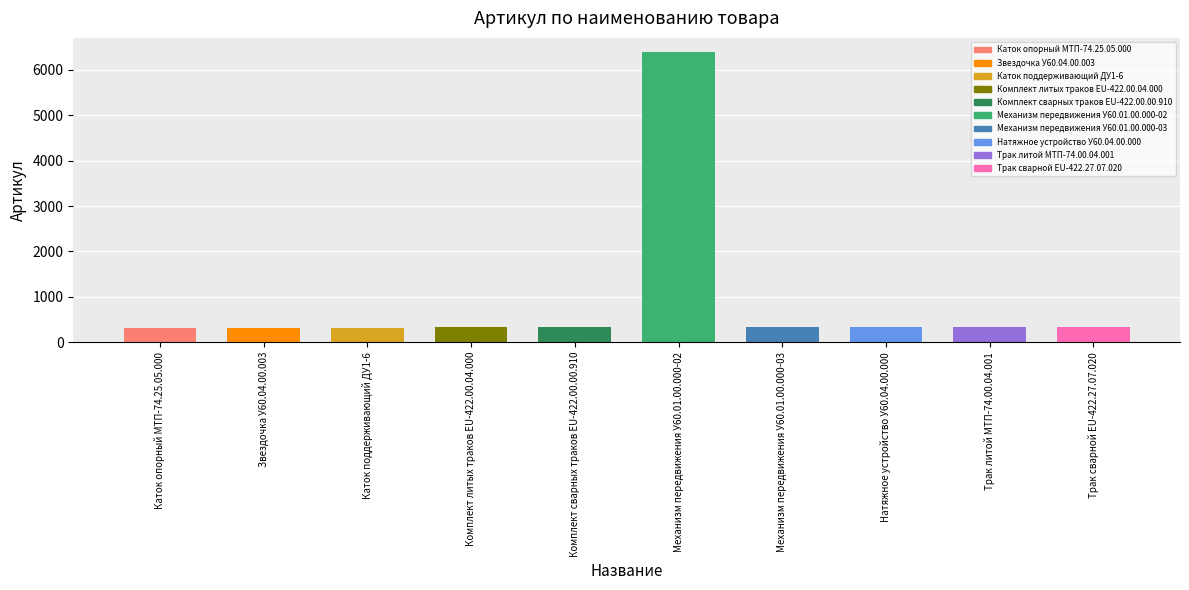

The value at Трак сварной EU-422.27.07.020 is 547. True or false?

False